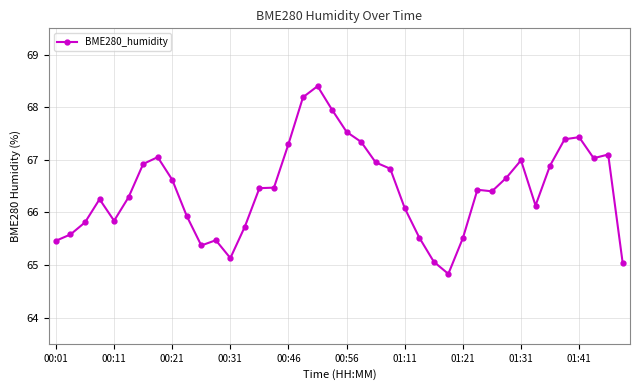

What is the greatest value displayed?

68.4